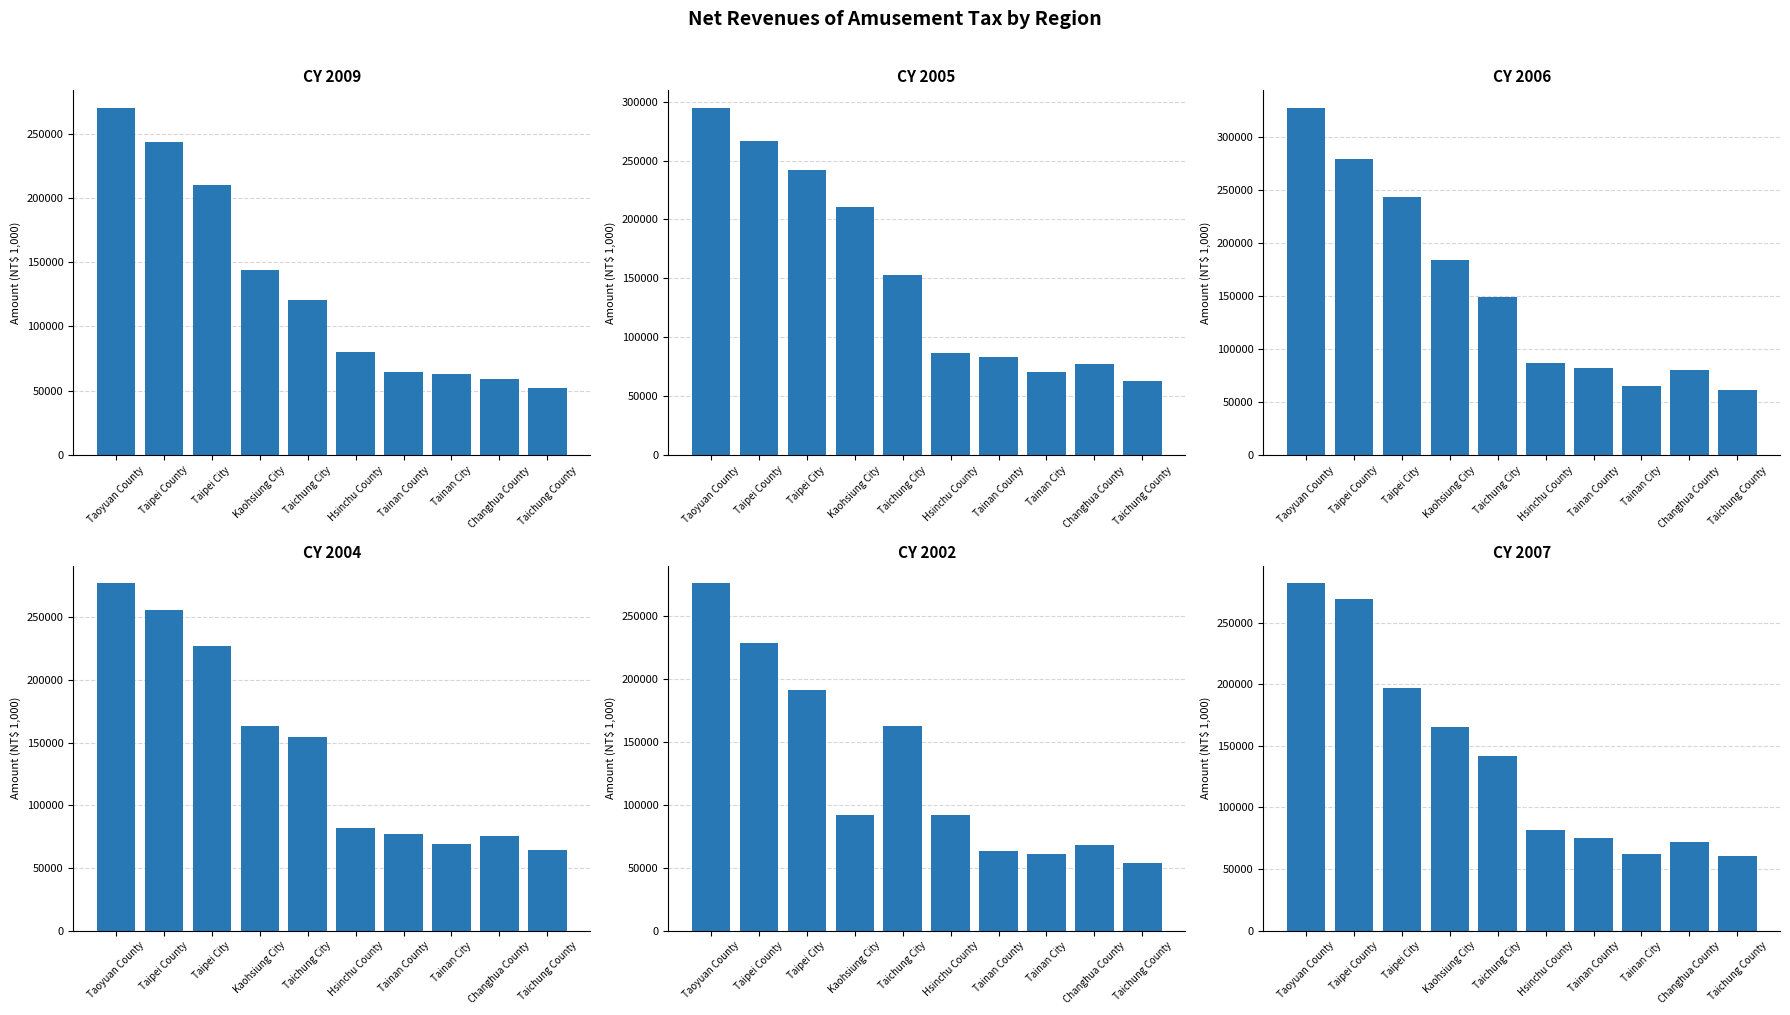

Is the value of CY 2005 at Kaohsiung City greater than the value of CY 2002 at Tainan City?

Yes